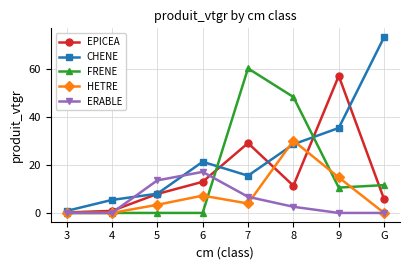

How many data points in CHENE are less than 21?

4